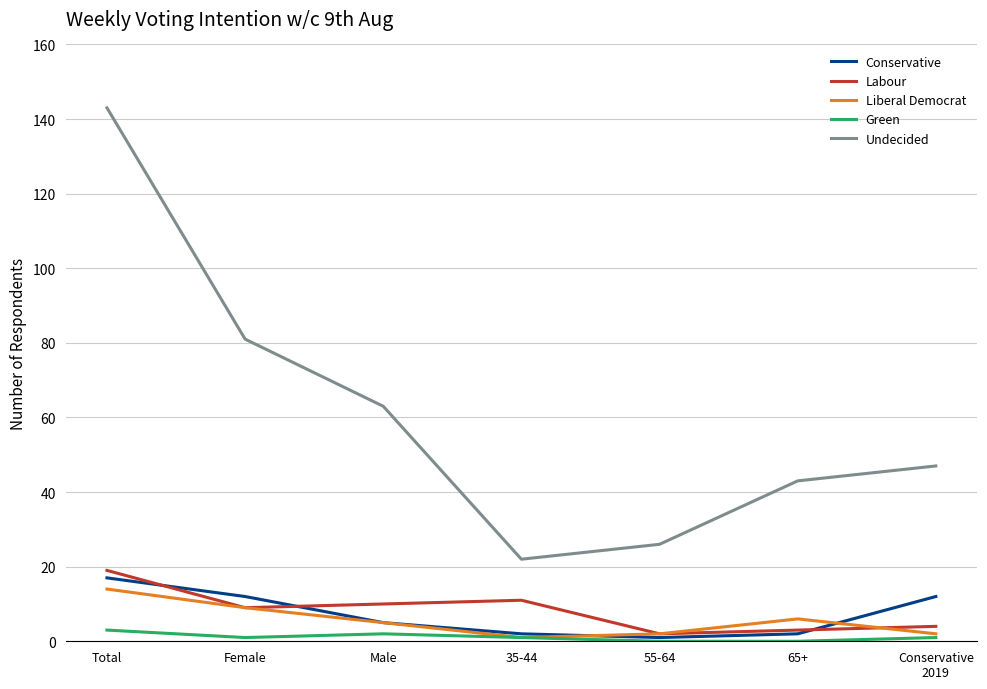

What is the difference between the maximum and minimum values in the Conservative series?

16